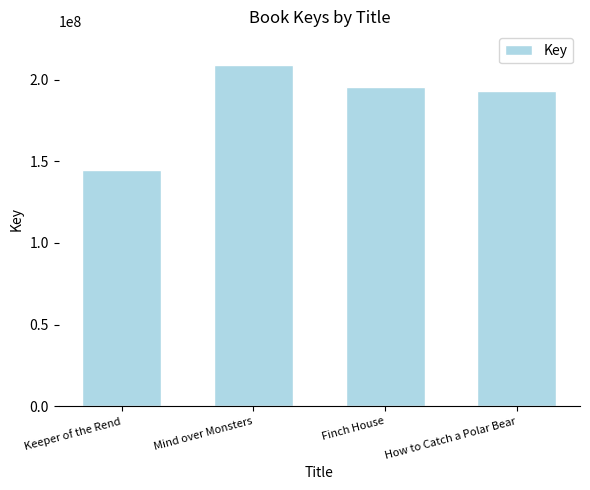

Reading left to right, what are all the values shown in this chart?

Keeper of the Rend=144490789	Mind over Monsters=208841963	Finch House=195457305	How to Catch a Polar Bear=192945861